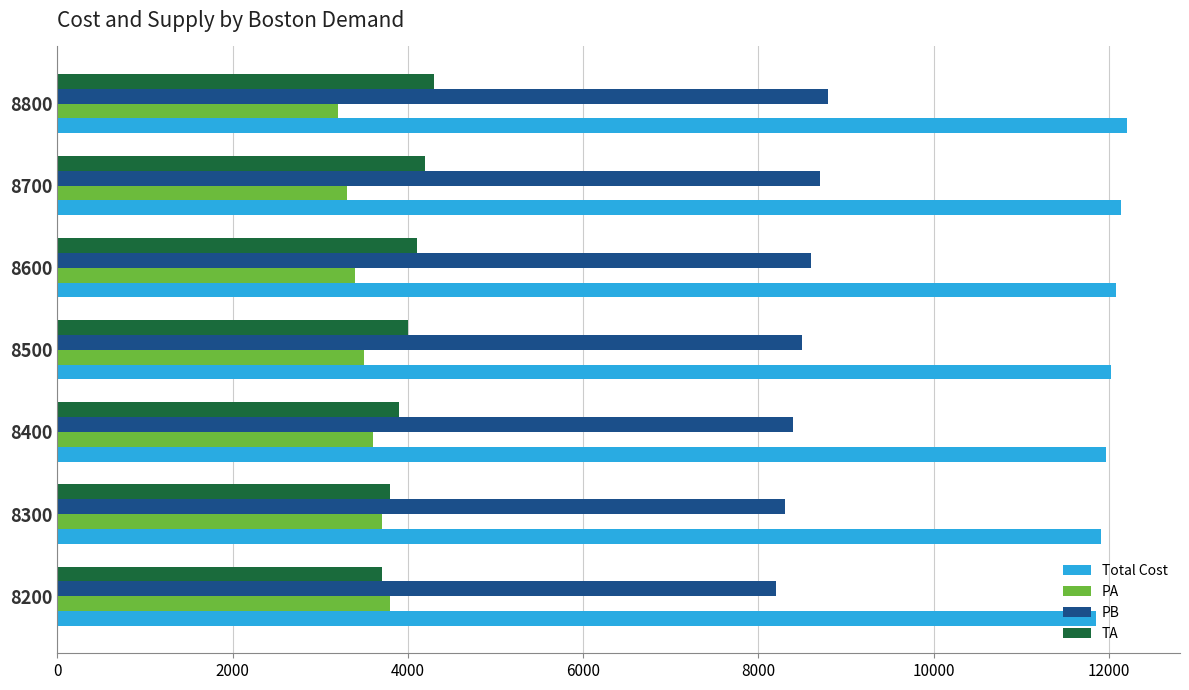

Is the value of PA at 8200 greater than the value of Total Cost at 8400?

No